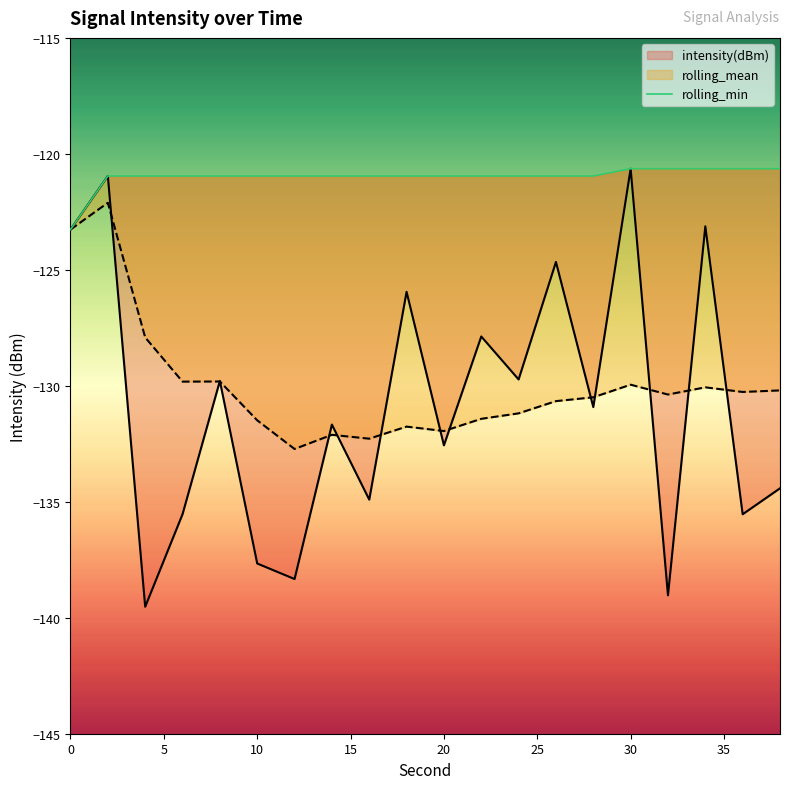

The value of rolling_min at 12 is -121.0. True or false?

True